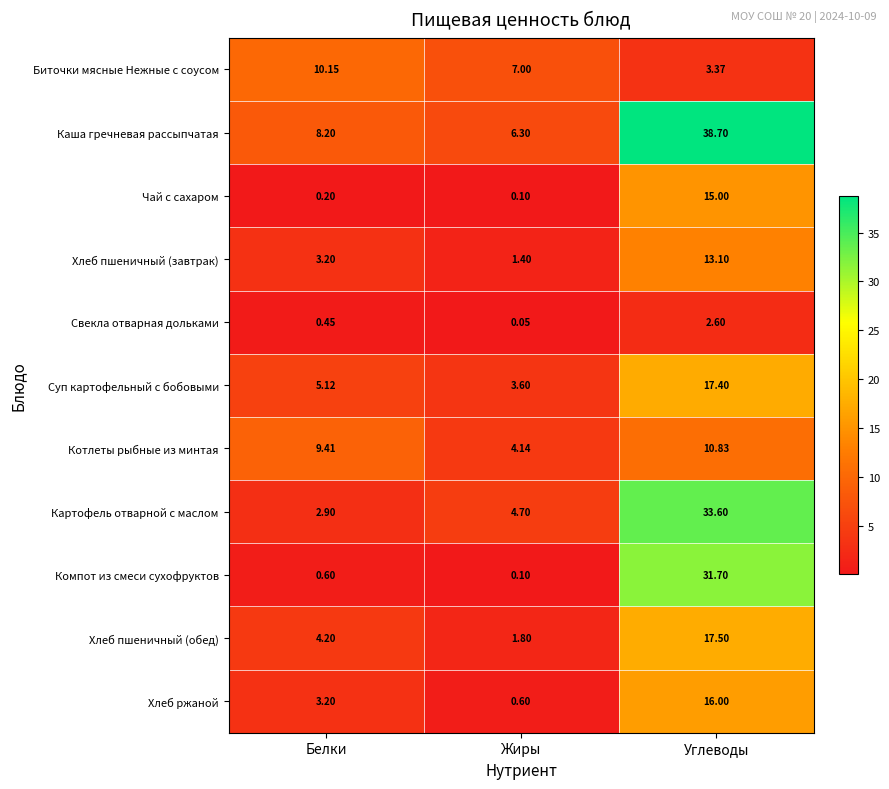

List the series in order of their peak value, lowest first.

Свекла отварная дольками, Биточки мясные Нежные с соусом, Котлеты рыбные из минтая, Хлеб пшеничный (завтрак), Чай с сахаром, Хлеб ржаной, Суп картофельный с бобовыми, Хлеб пшеничный (обед), Компот из смеси сухофруктов, Картофель отварной с маслом, Каша гречневая рассыпчатая